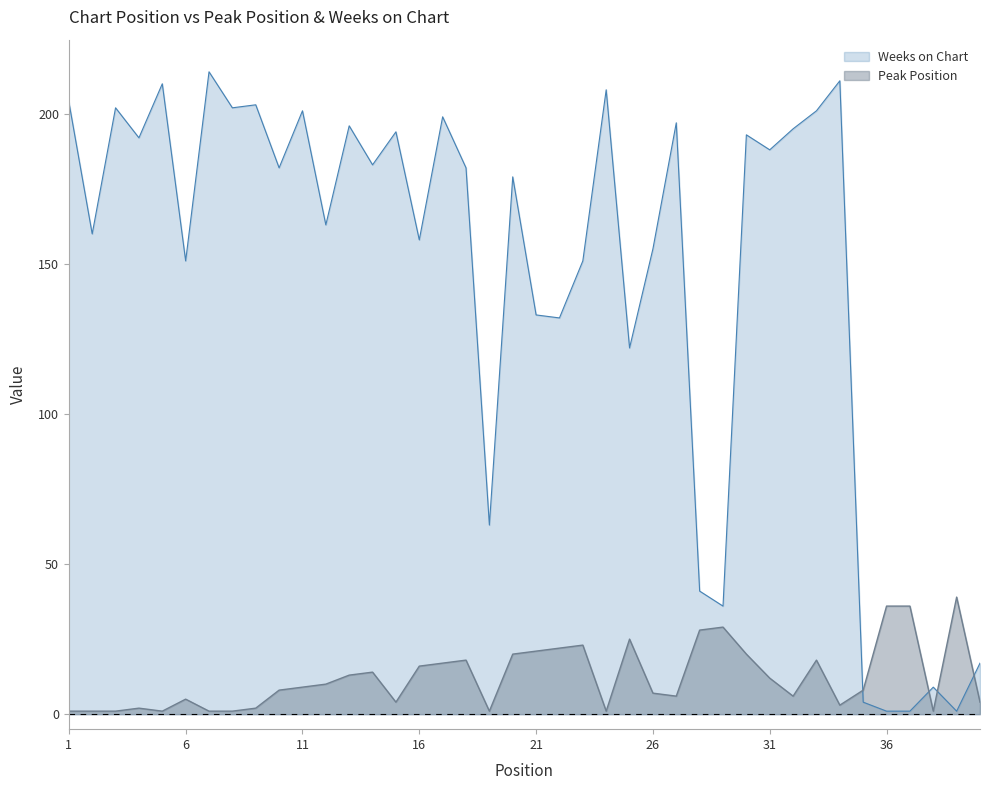

Between 6 and 35, which series saw the biggest shift?

Weeks on Chart